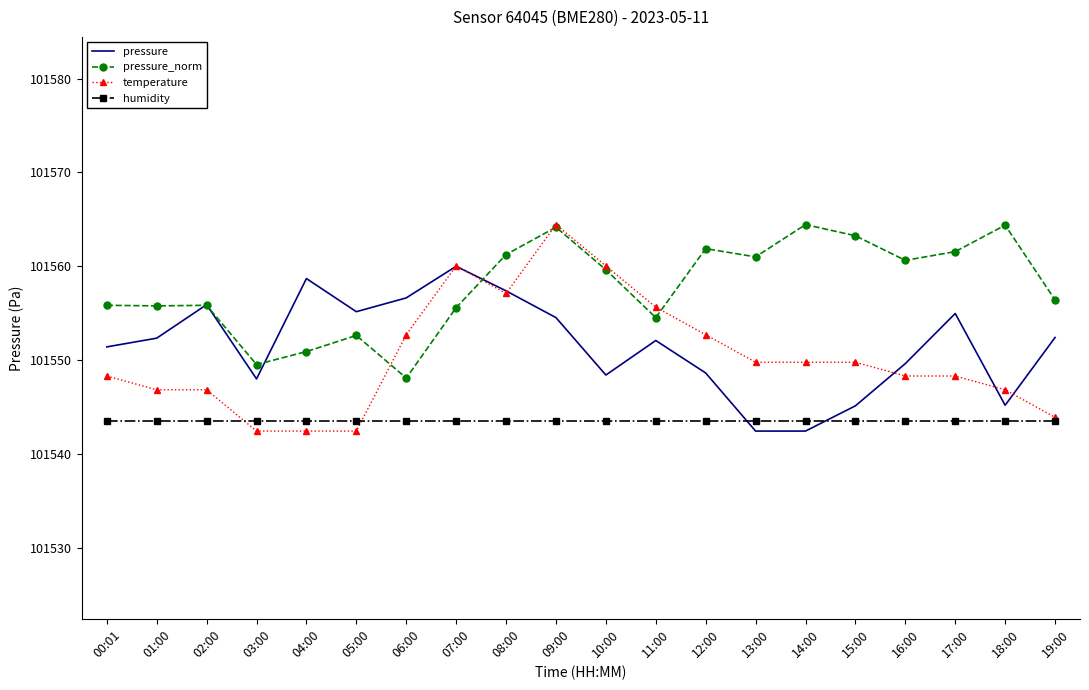

True or false: pressure has more than 2 interior local peaks.

True